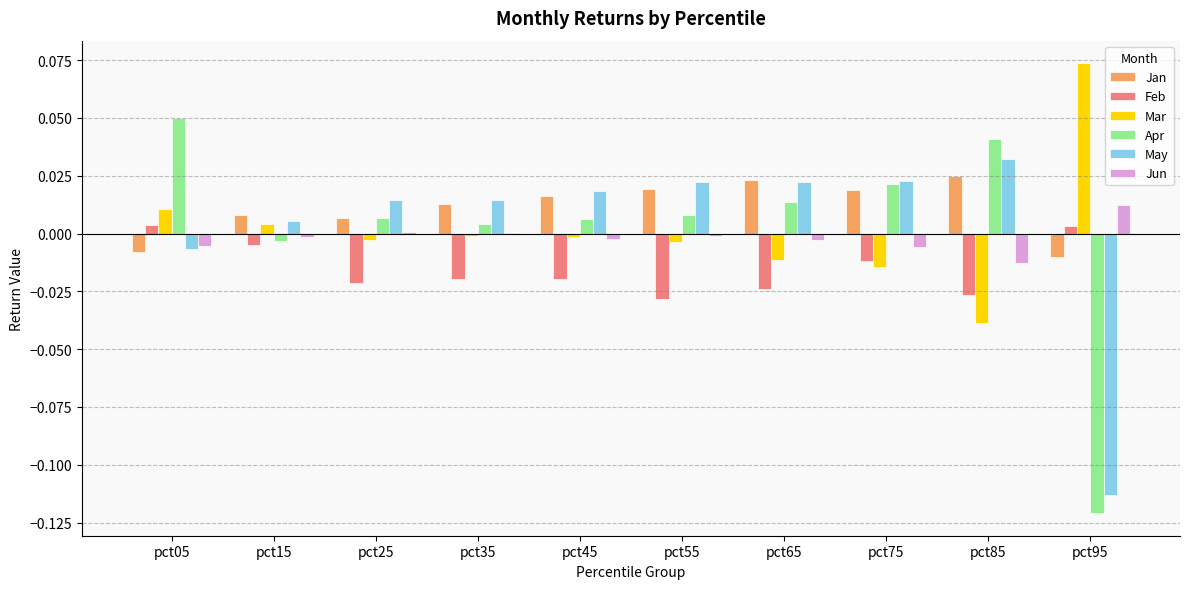

The value of Jun at pct75 is -0.0. True or false?

True